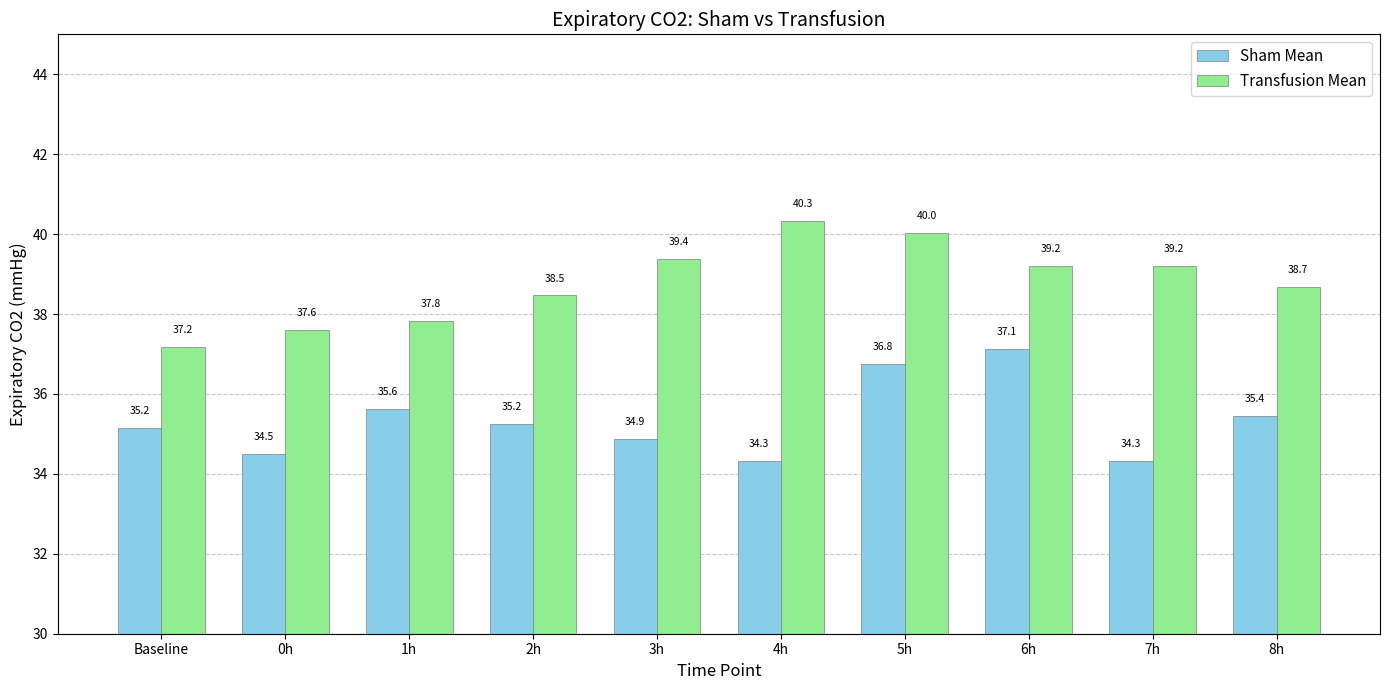

Which category has the lowest value in the Transfusion Mean series?

Baseline